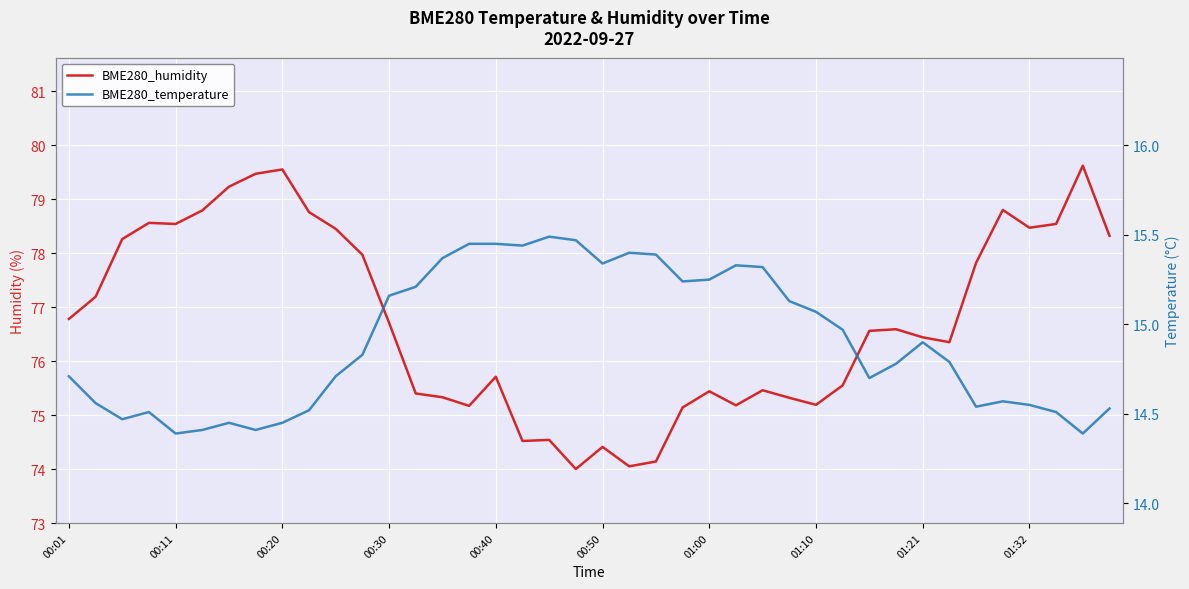

Where is BME280_humidity nearest to the value 76?

00:40